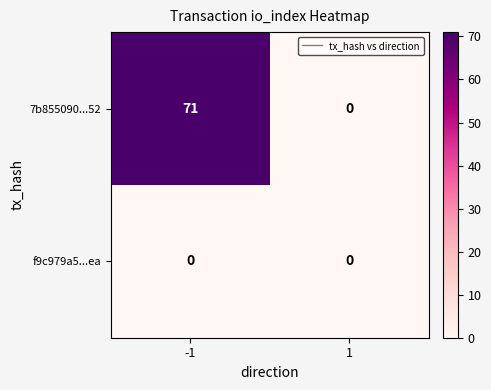

Is it true that f9c979a5...ea equals 0 at -1?

True